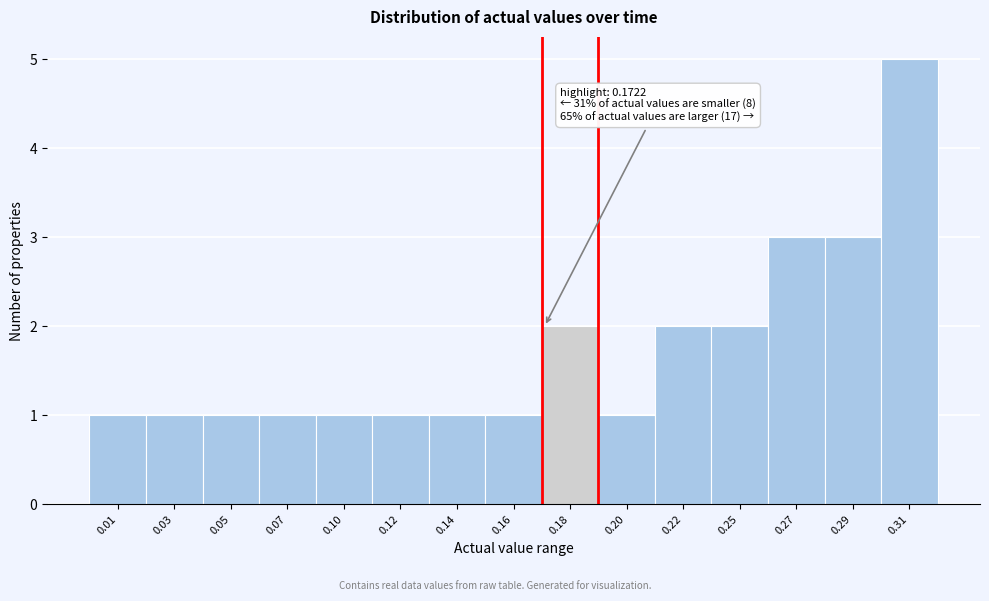

Reading left to right, transcribe all the data shown in this chart.

0.01=1	0.03=1	0.05=1	0.07=1	0.10=1	0.12=1	0.14=1	0.16=1	0.18=2	0.20=1	0.22=2	0.25=2	0.27=3	0.29=3	0.31=5